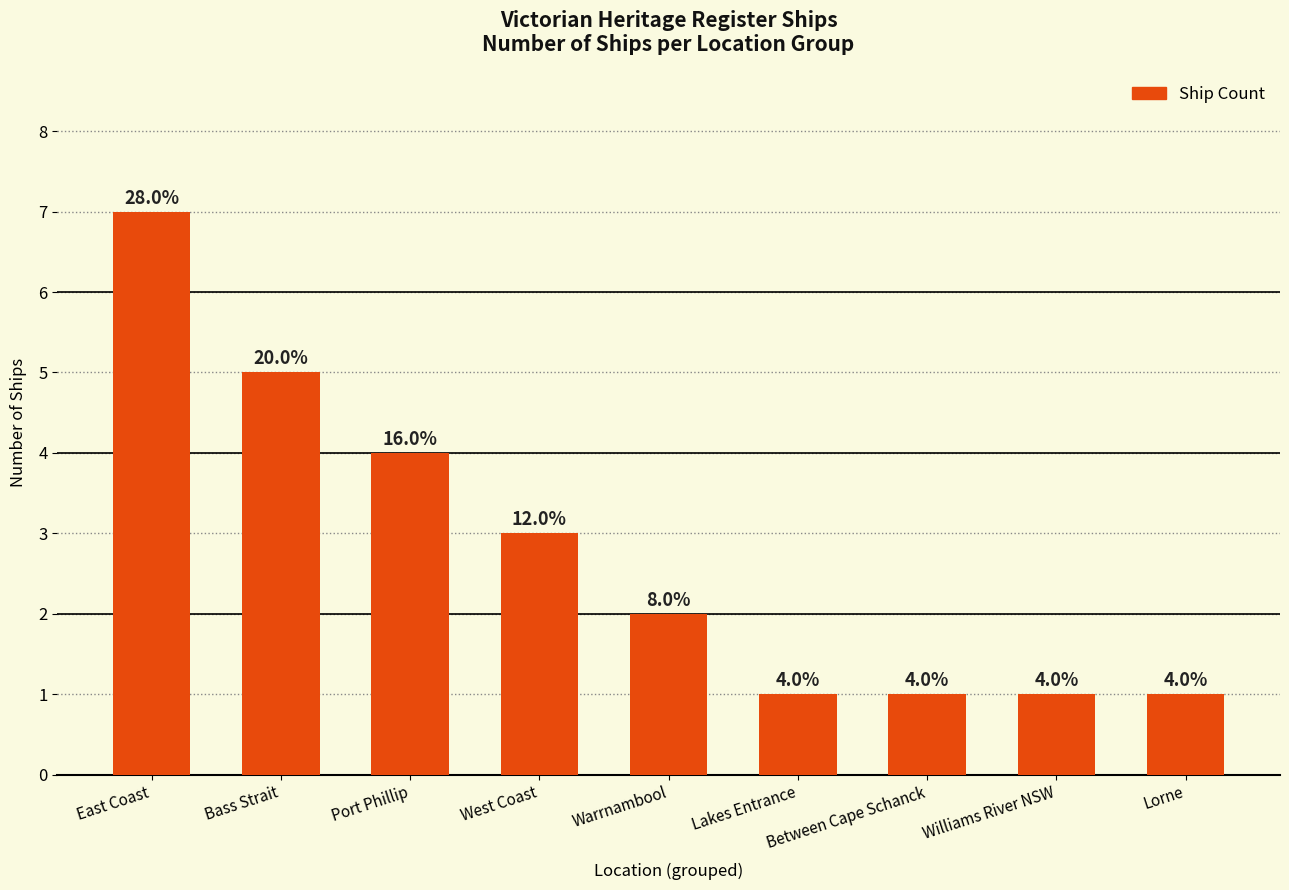

What is the change in value from West Coast to Williams River NSW?

-2